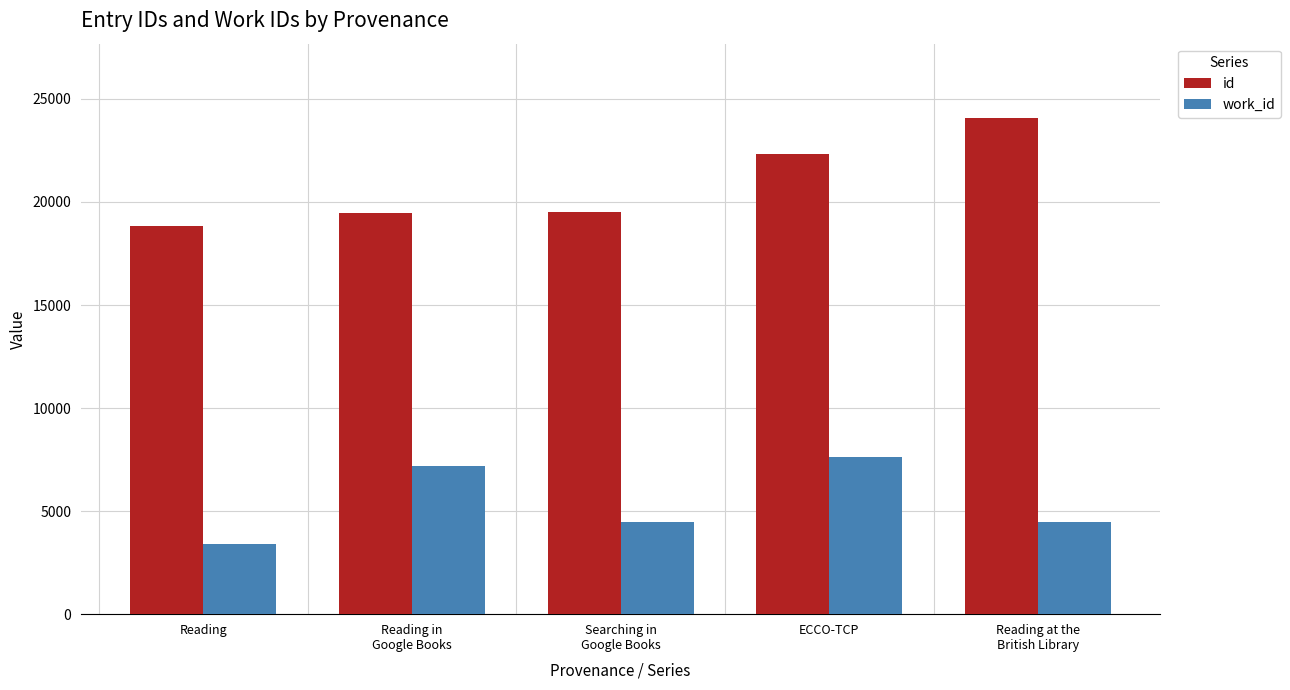

What is the difference between the highest and lowest values at Reading?

15415